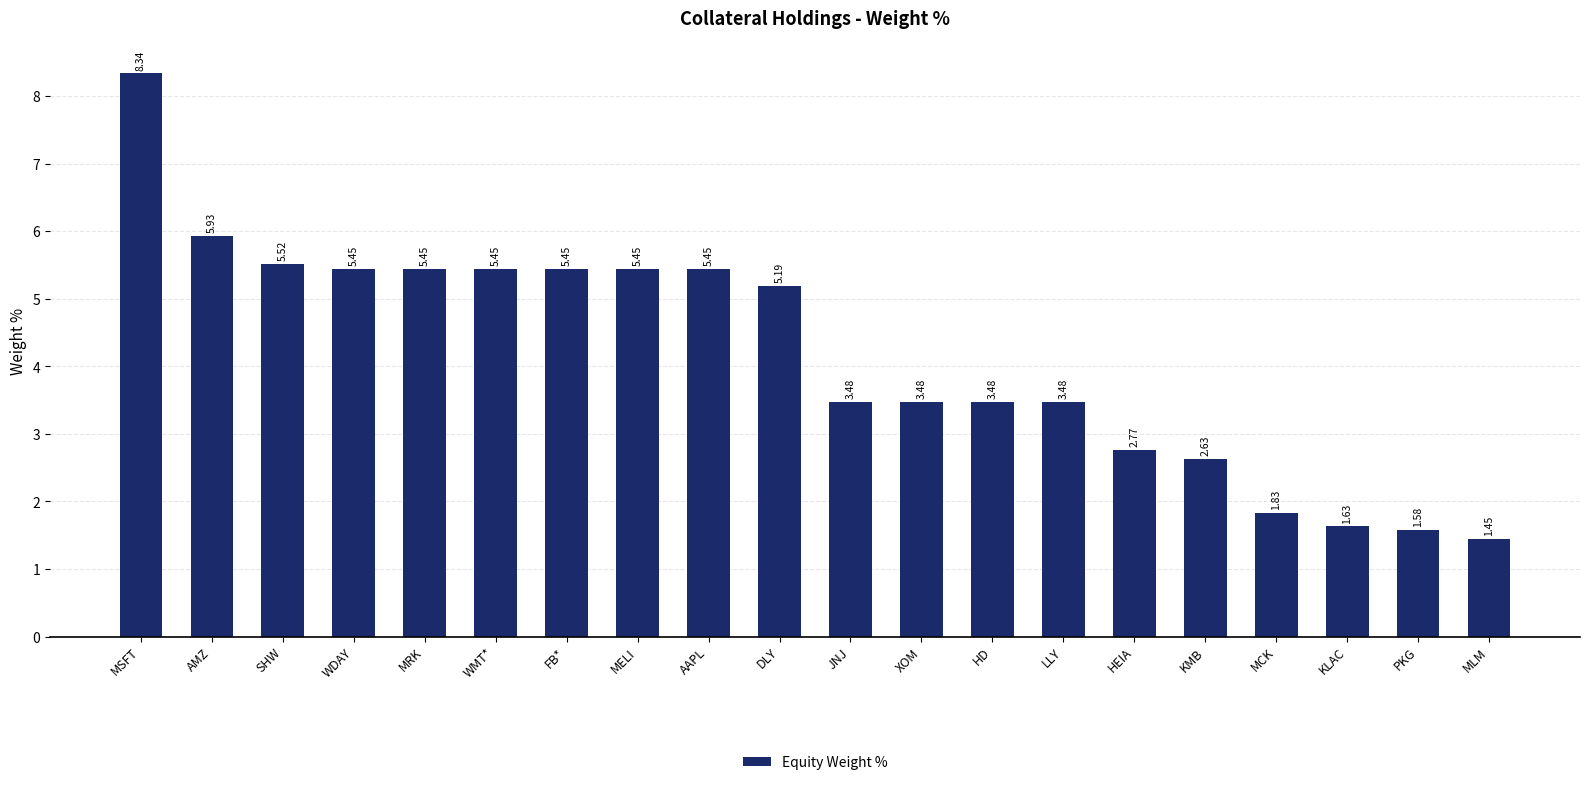

Which label corresponds to the largest value in the chart?

MSFT